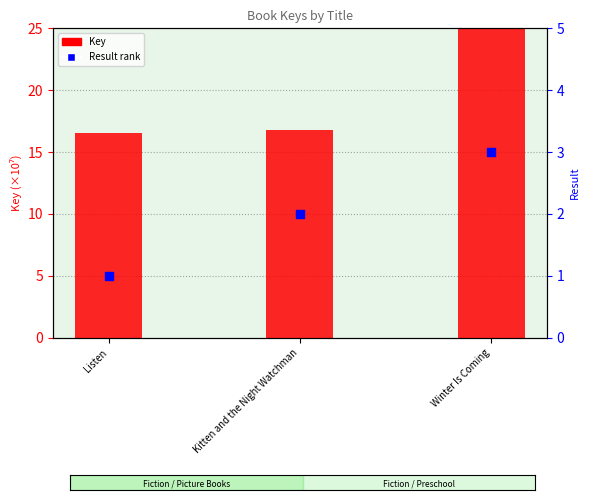

At which category is the sum across all series the highest?

Winter Is Coming